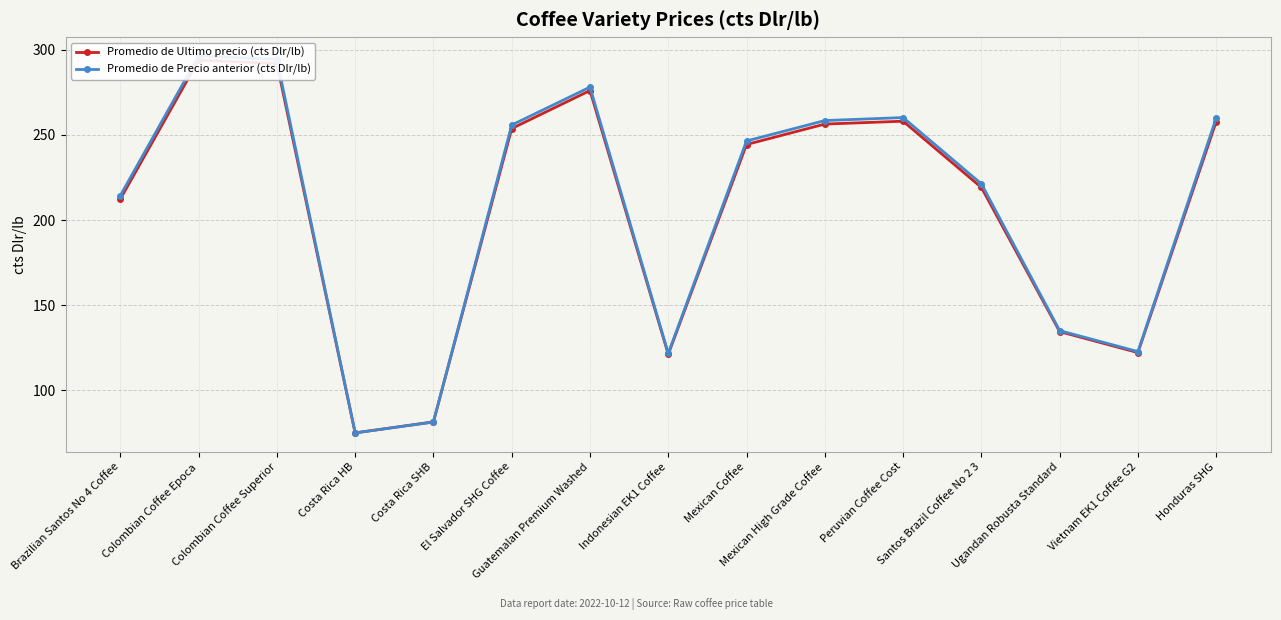

Which series has the largest total across all categories?

Promedio de Precio anterior (cts Dlr/lb)